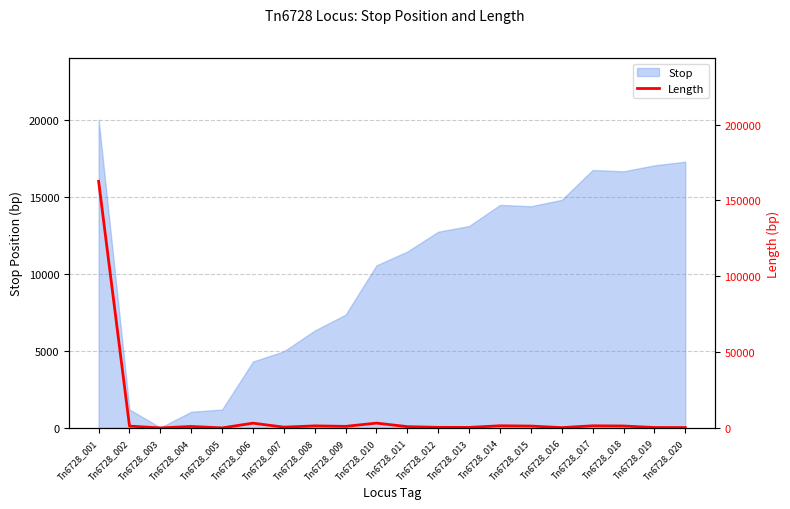

Which has a higher value, Tn6728_002 or Tn6728_017?

Tn6728_017